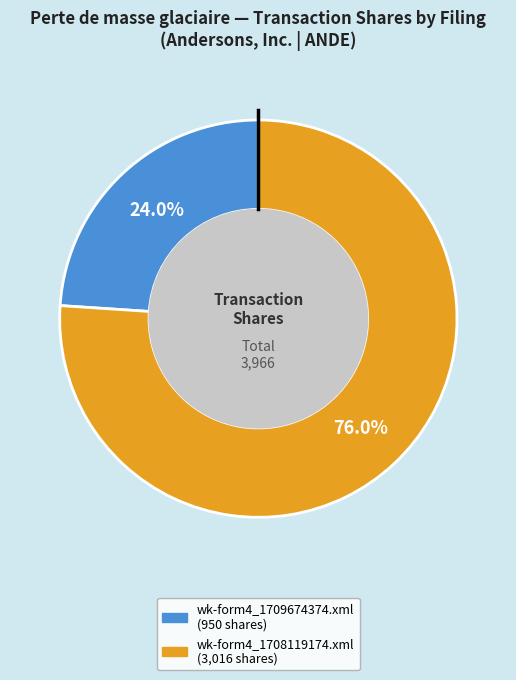

Rank the categories by value from lowest to highest.

wk-form4_1709674374.xml, wk-form4_1708119174.xml